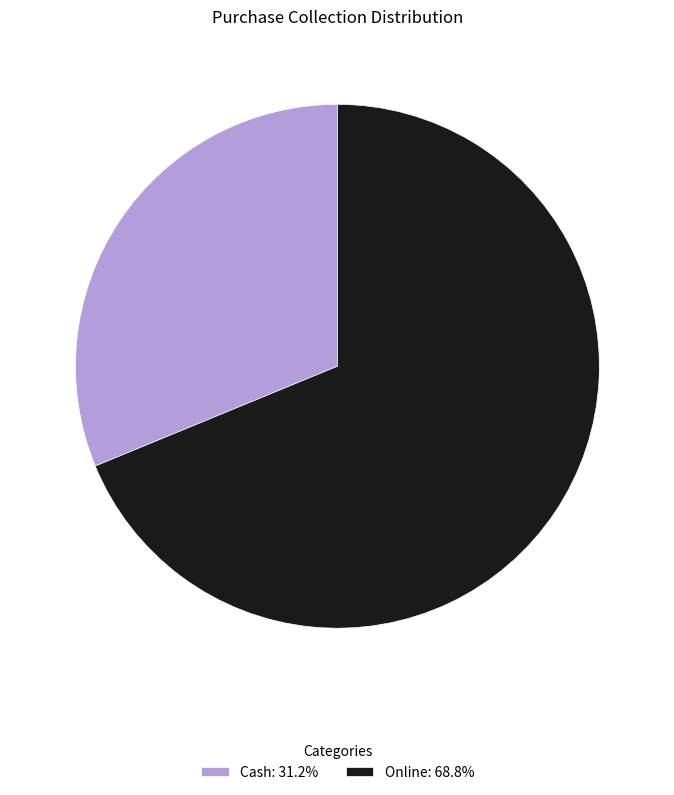

Does Online: 68.8% represent more than half of the total?

Yes